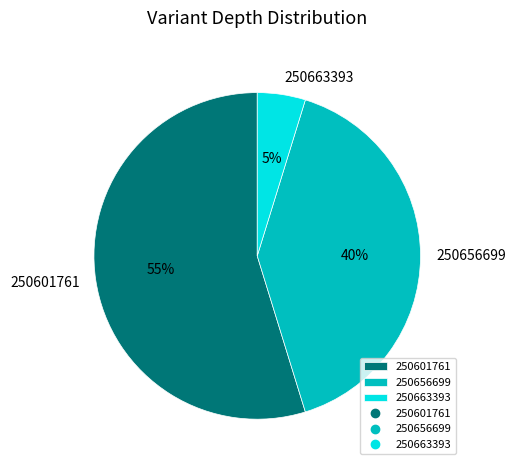

Rank the categories by value from highest to lowest.

250601761, 250656699, 250663393